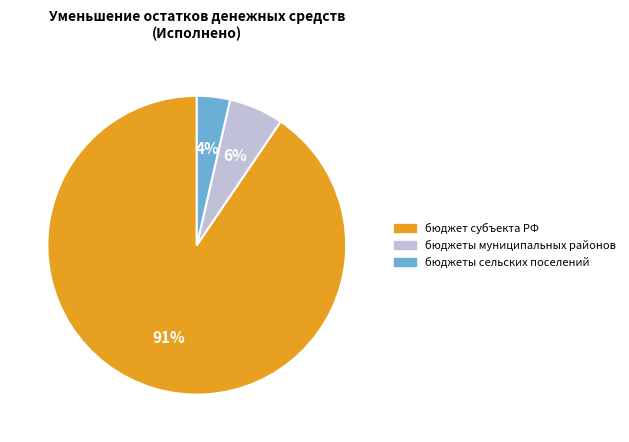

Is there a majority slice in this chart?

Yes